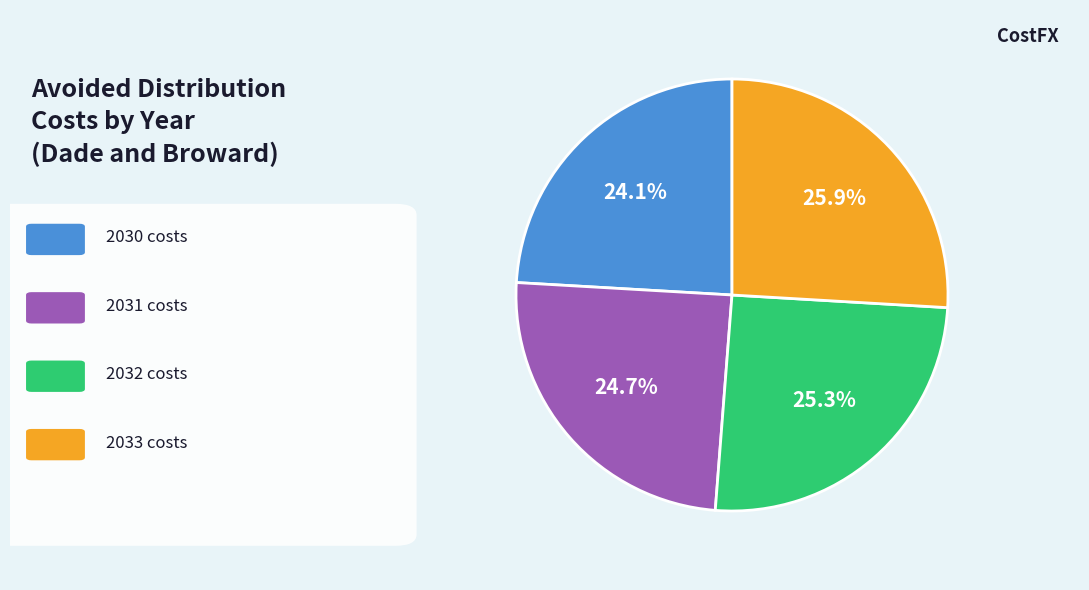

Does any single category account for the majority?

No